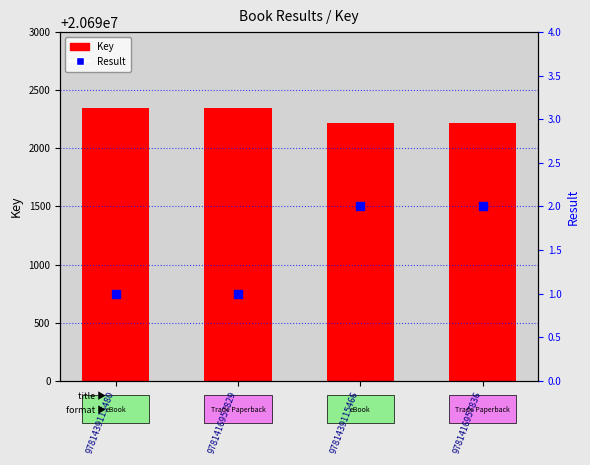

At how many categories does at least one series exceed 1381285?

4